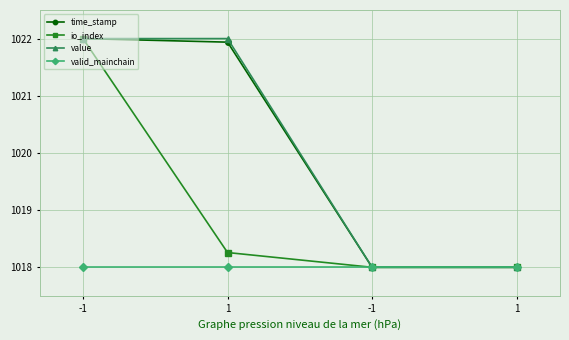

What is the spread (max minus min) of values at 1?

4.0